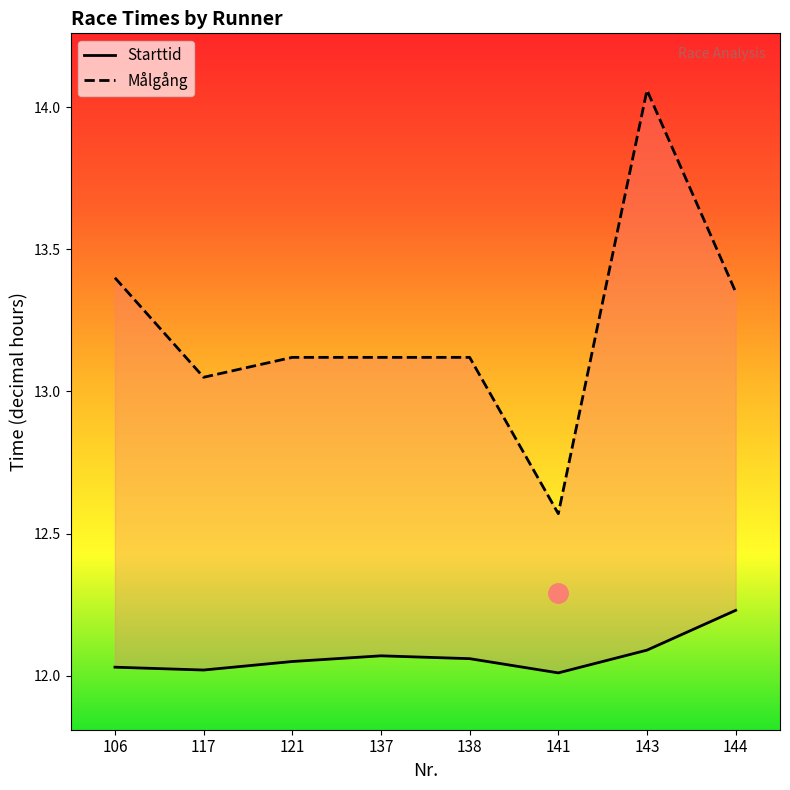

Between 137 and 144, which series saw the biggest shift?

Målgång